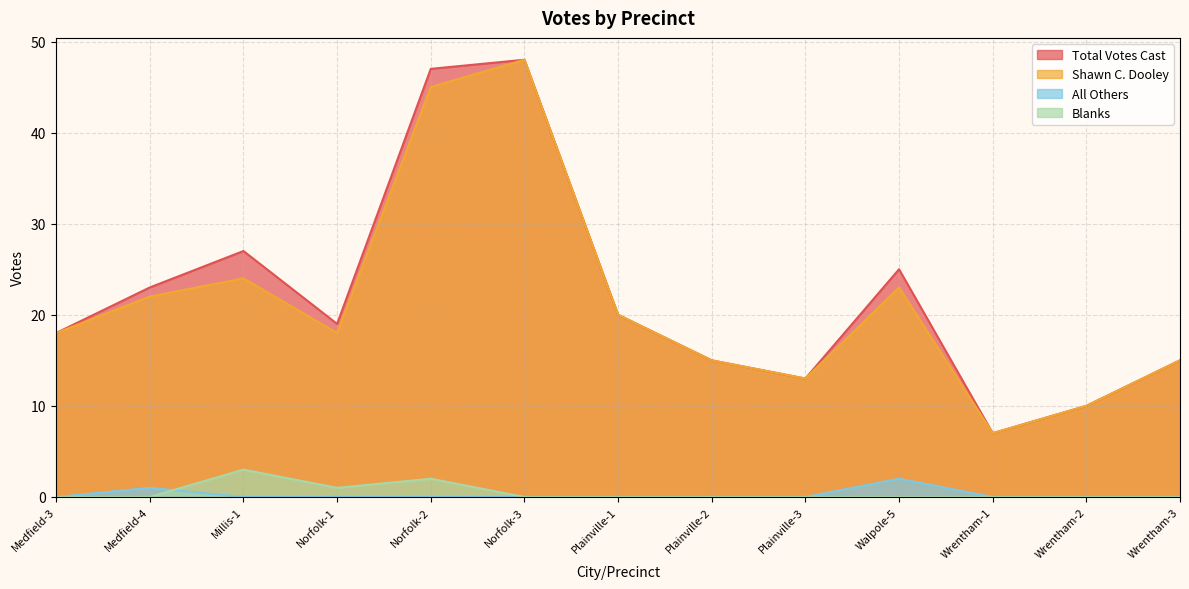

True or false: All Others and Total Votes Cast intersect in this chart.

False